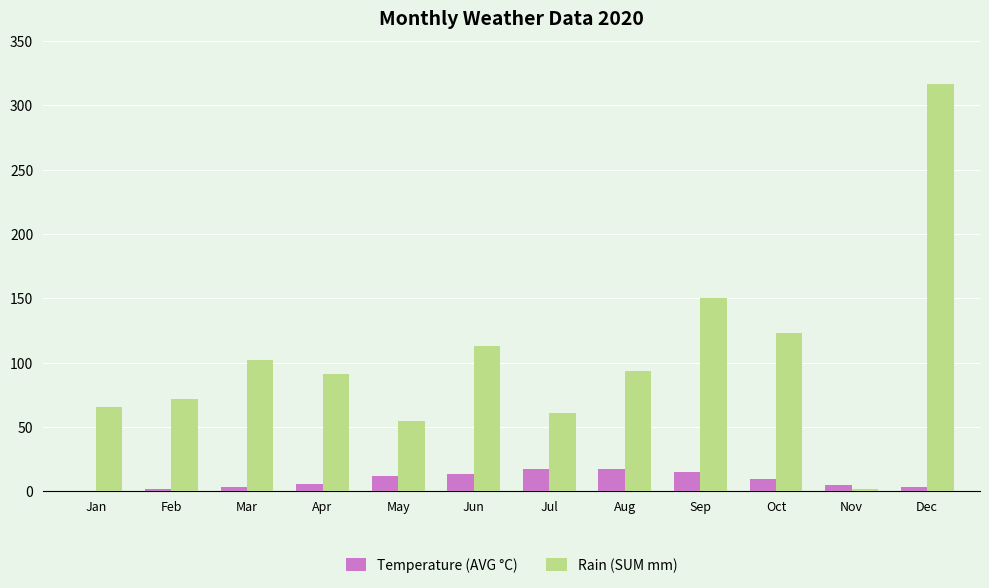

What is the maximum value for Temperature (AVG °C)?

17.3